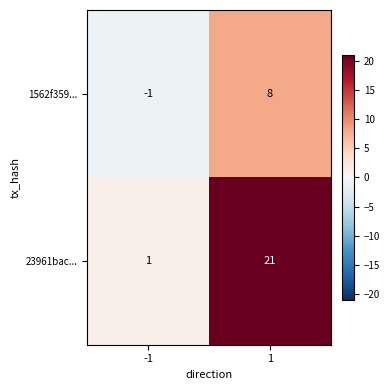

What is the greatest value displayed?

21